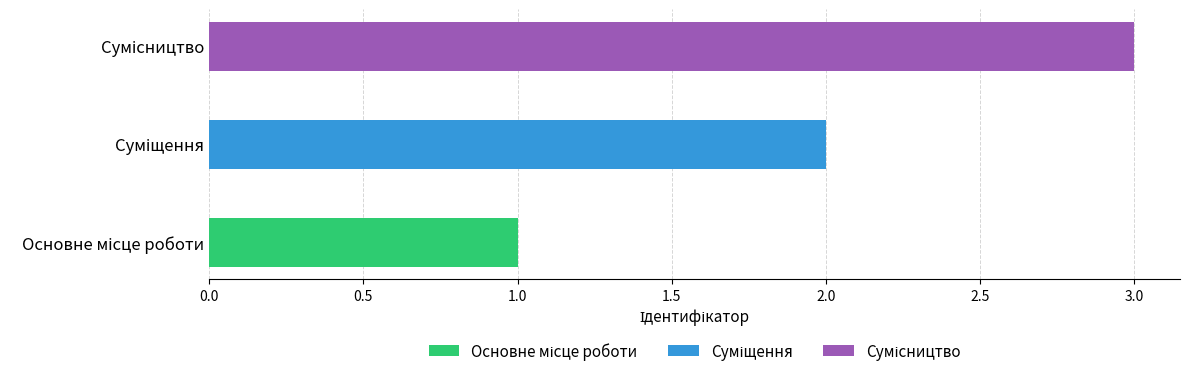

What is the smallest value displayed?

1